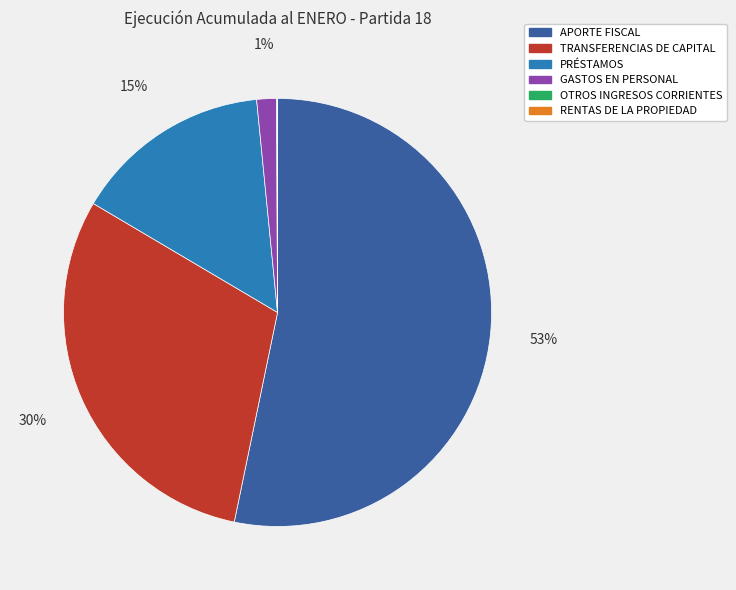

Does TRANSFERENCIAS DE CAPITAL represent more than half of the total?

No